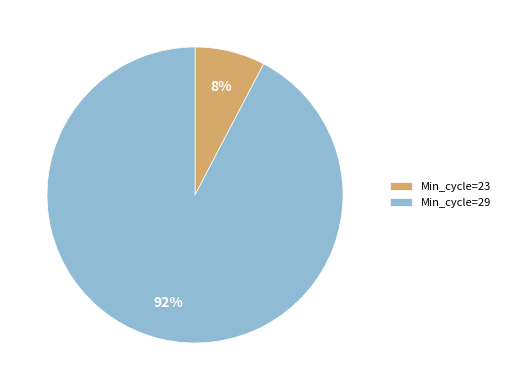

Which slice is the largest?

Min_cycle=29